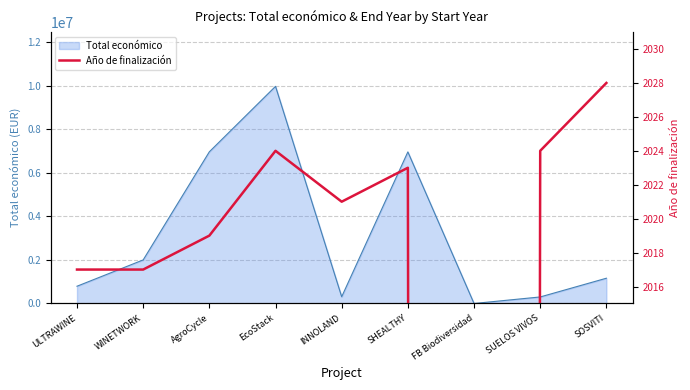

How many positive values are there?

8